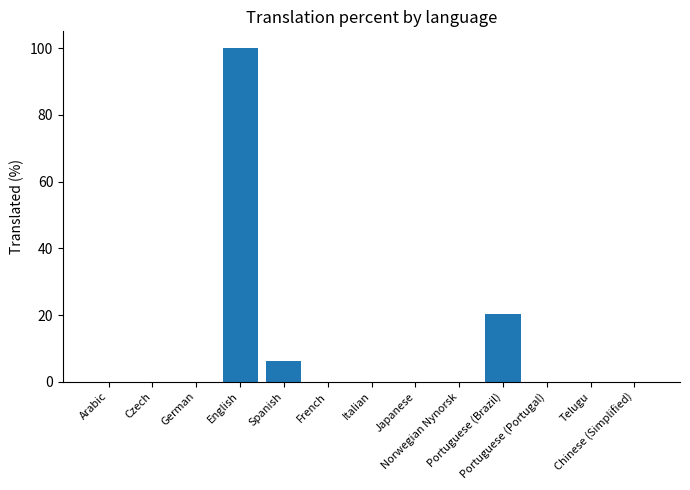

True or false: the data shows 30.7 at Italian.

False